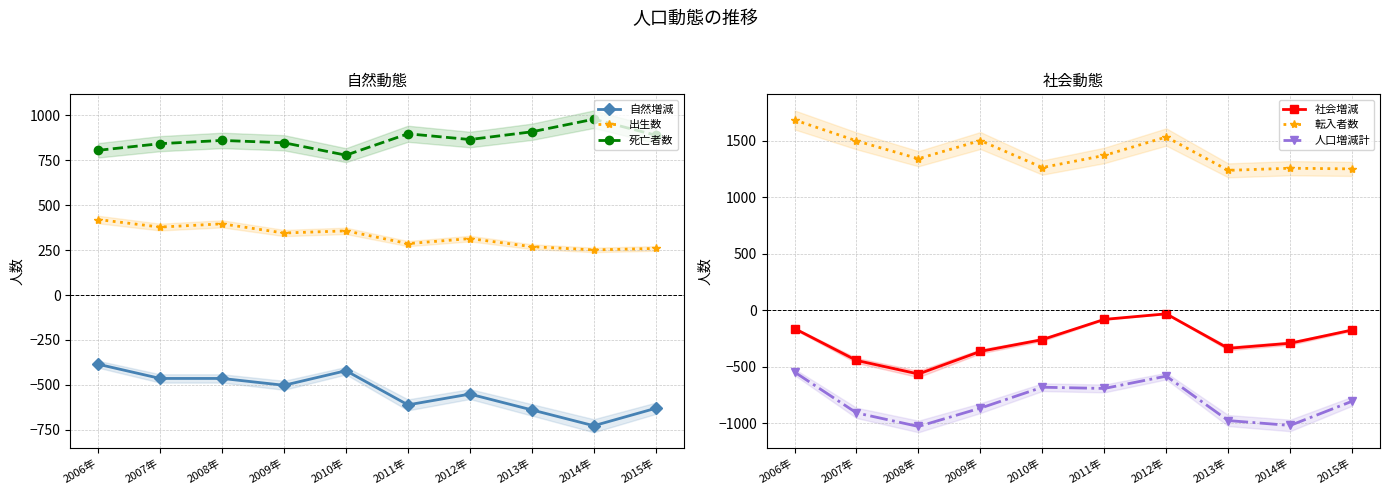

Rank the series at 2012年 from highest to lowest value.

転入者数, 死亡者数, 出生数, 社会増減, 自然増減, 人口増減計